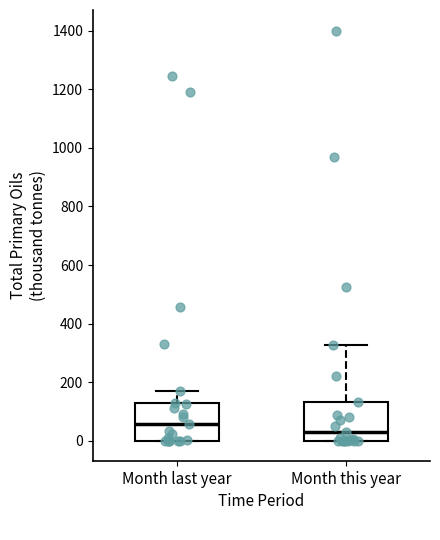

Where does the median line of the box for Month this year sit on the y-axis? The values are not printed on the chart, so give them approximately, as read against the axis.

40